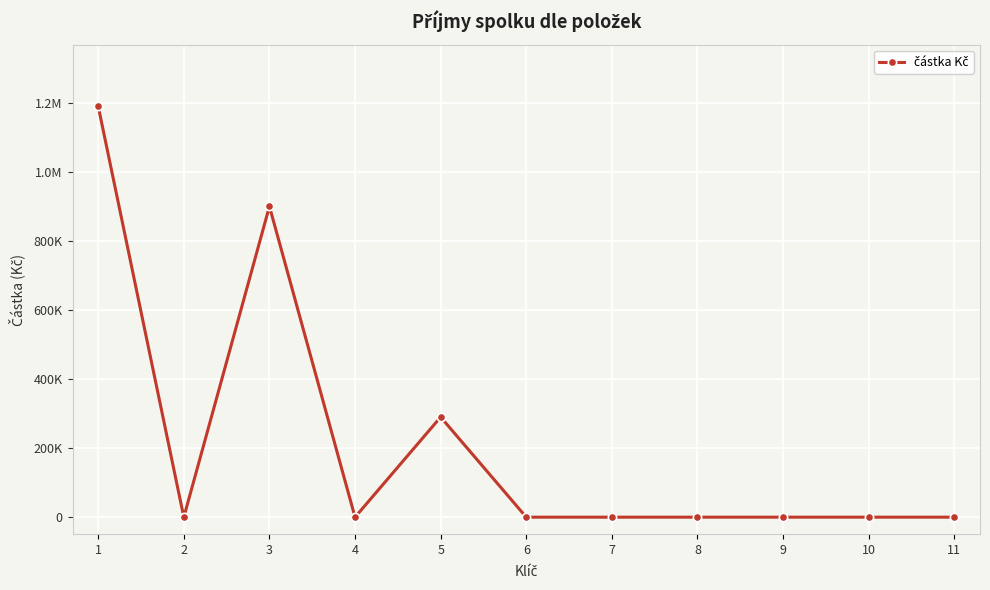

Is this an area chart (filled region under the line)?

No